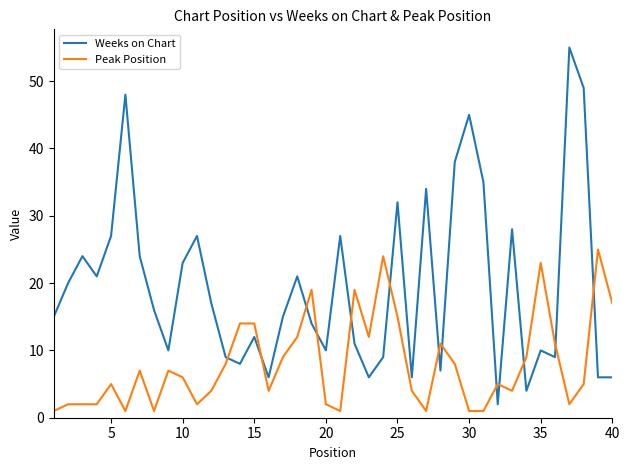

How many lines are shown in the chart?

2